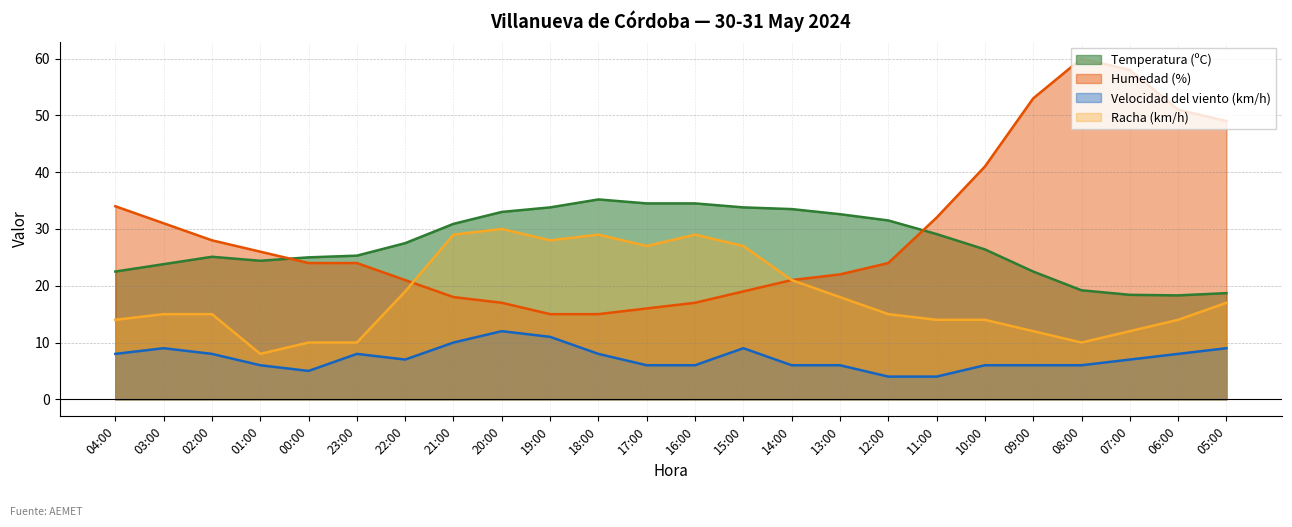

Which category has the highest value across all series?

08:00